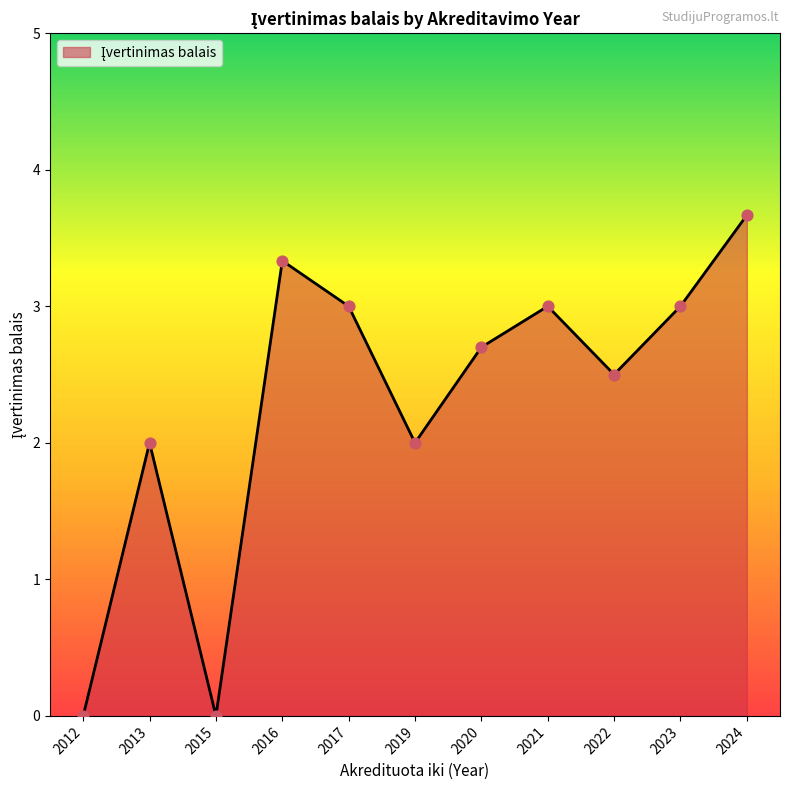

Which has a higher value, 2020 or 2021?

2021